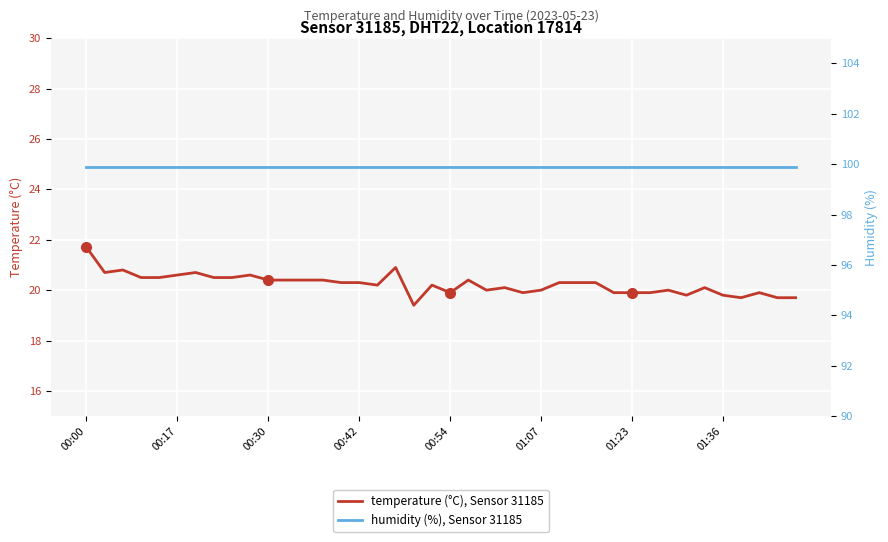

What is the highest value of the temperature (°C), Sensor 31185 series?

21.7